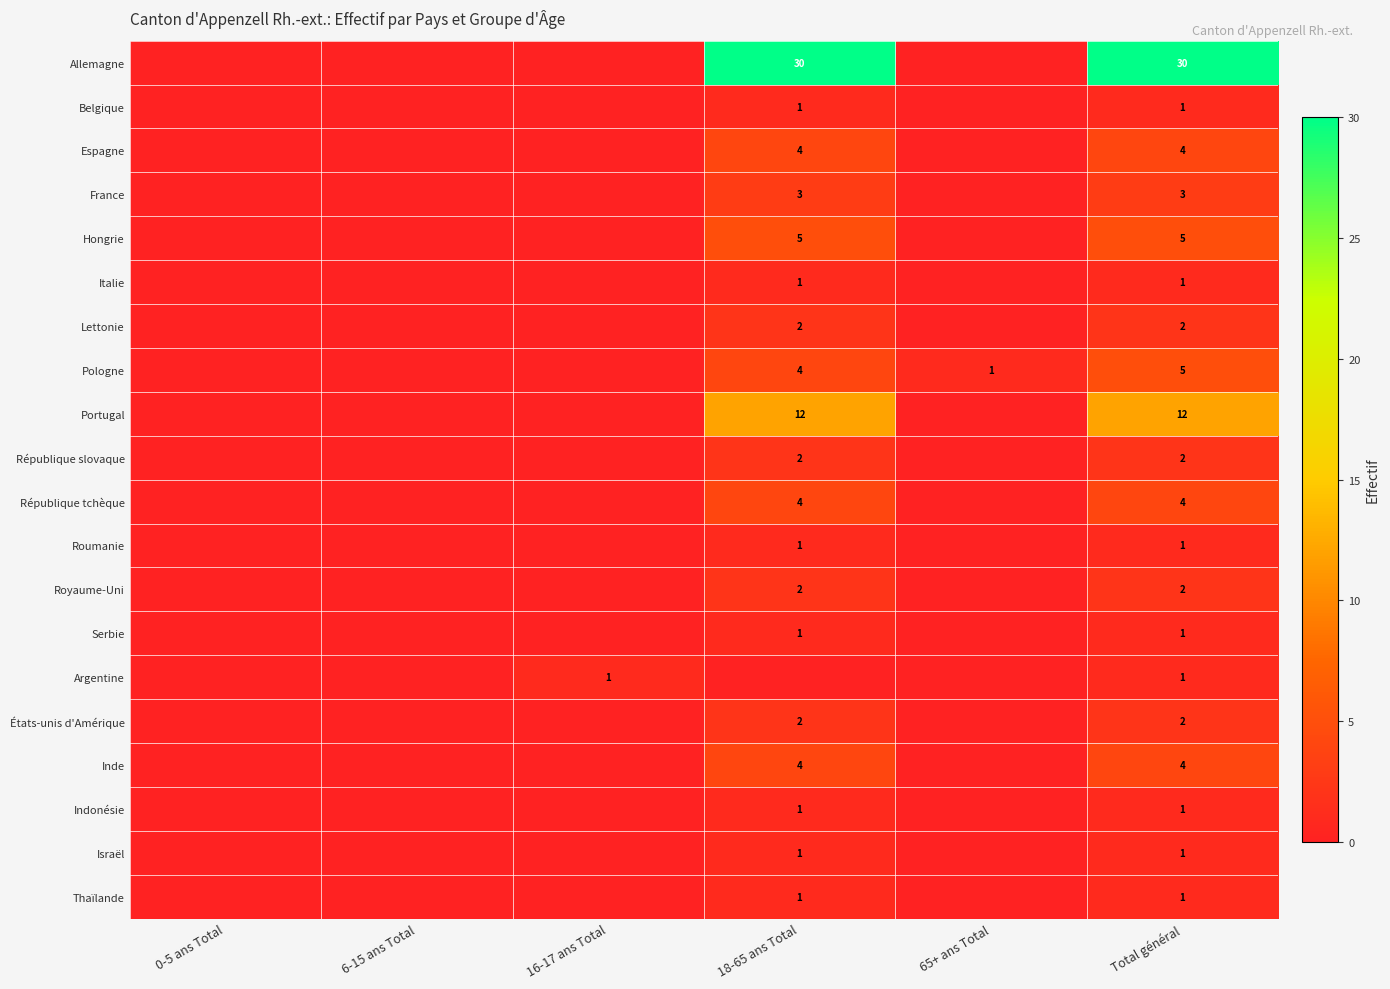

Is it true that Israël equals 1 at Total général?

True